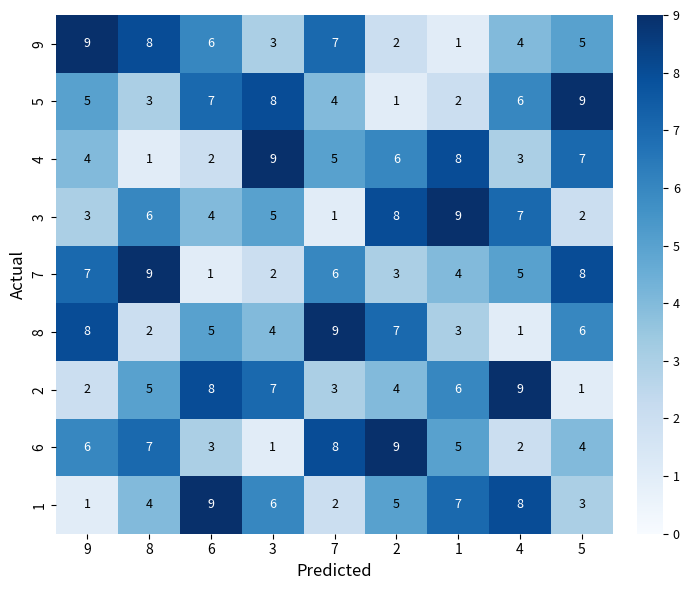

At which label does 9 first exceed 5?

9